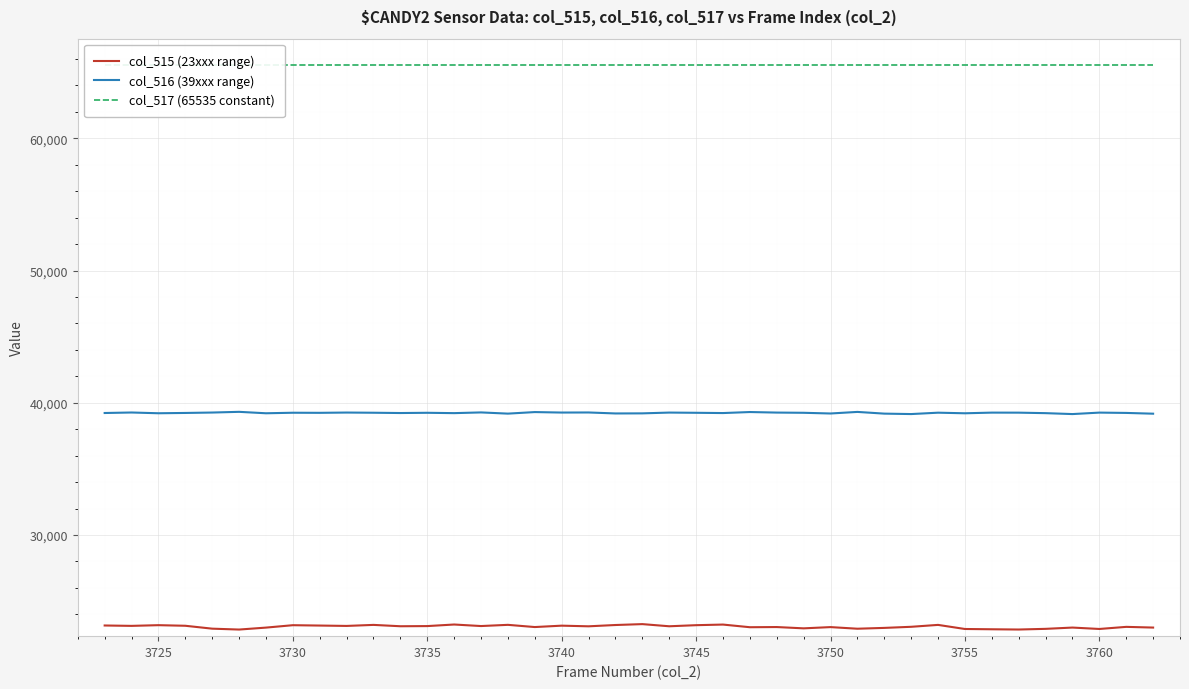

What is the minimum value for col_515 (23xxx range)?

22844